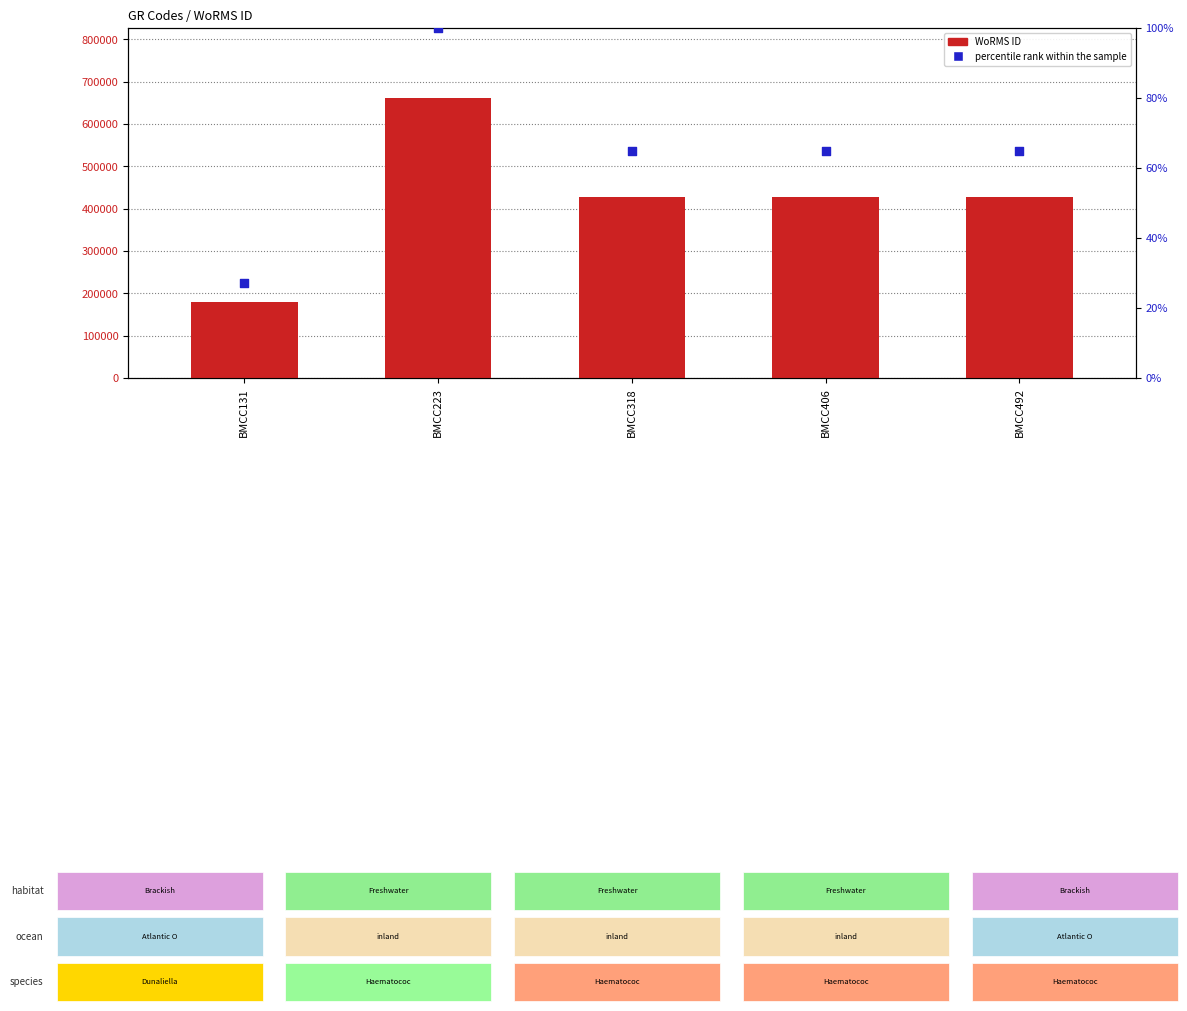

What is the total value across all series at BMCC492?

428586.8